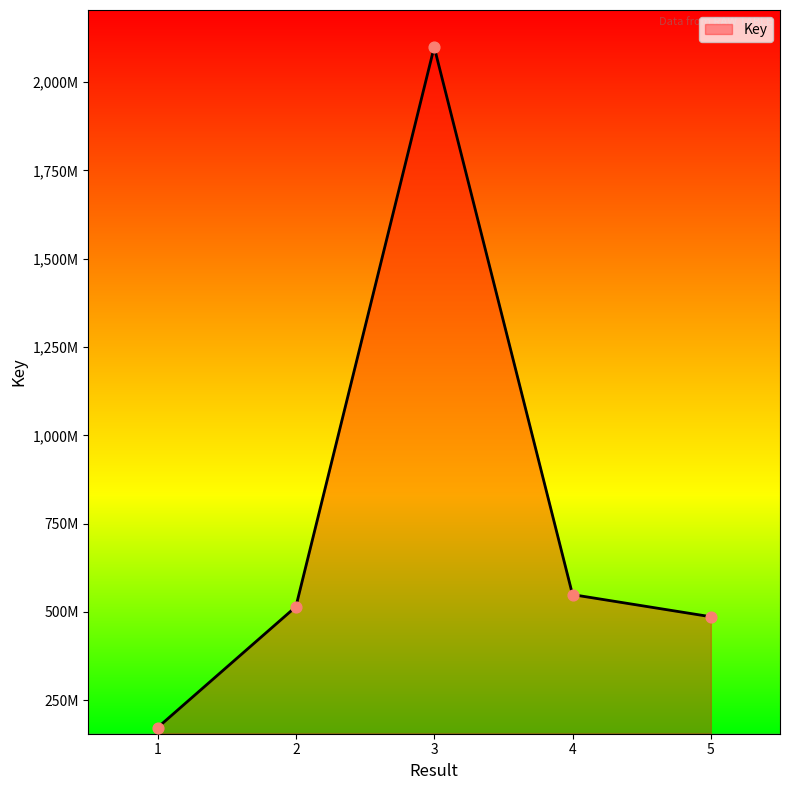

Is this an area chart (filled region under the line)?

Yes